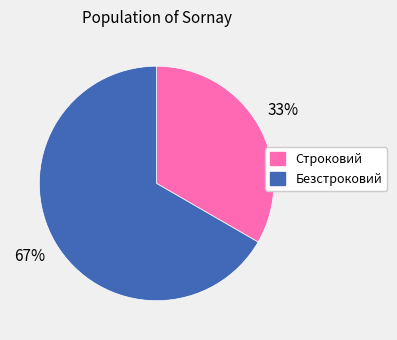

Approximately how many times larger is the value at Строковий compared to Безстроковий?

0.5